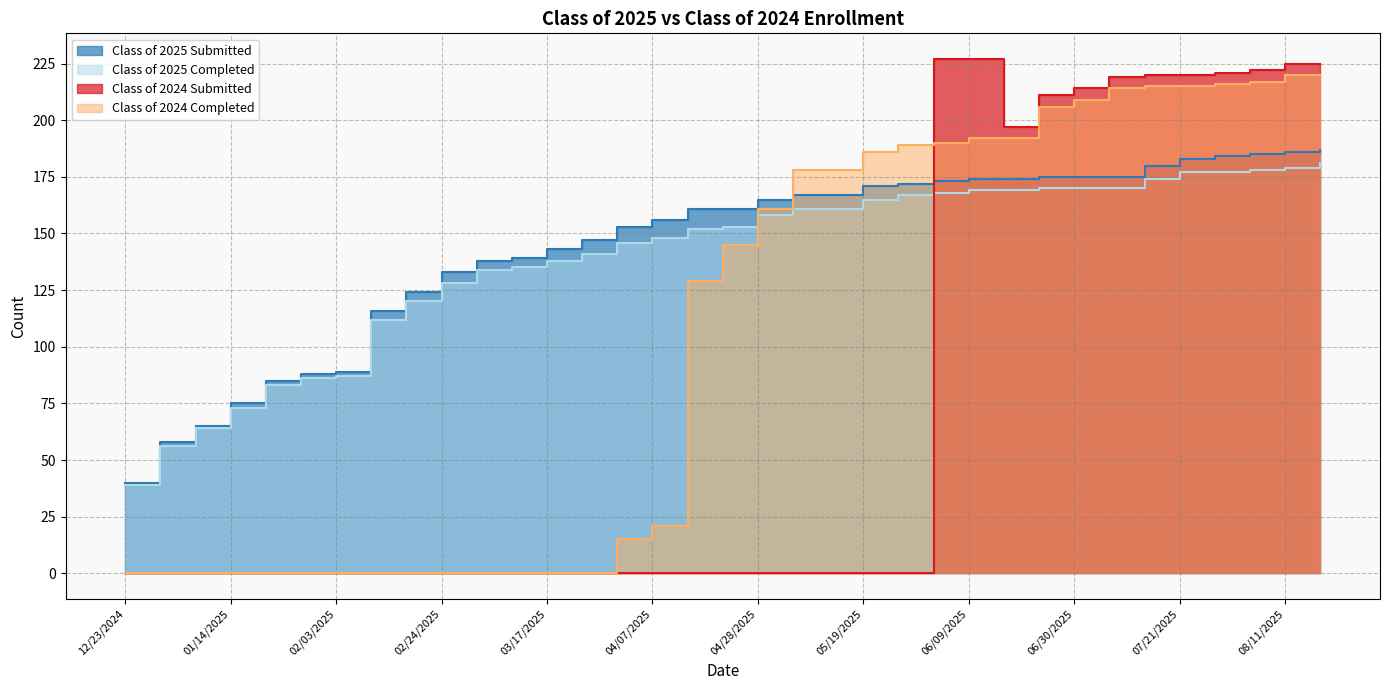

Which series has the largest range (max minus min)?

Class of 2024 Submitted